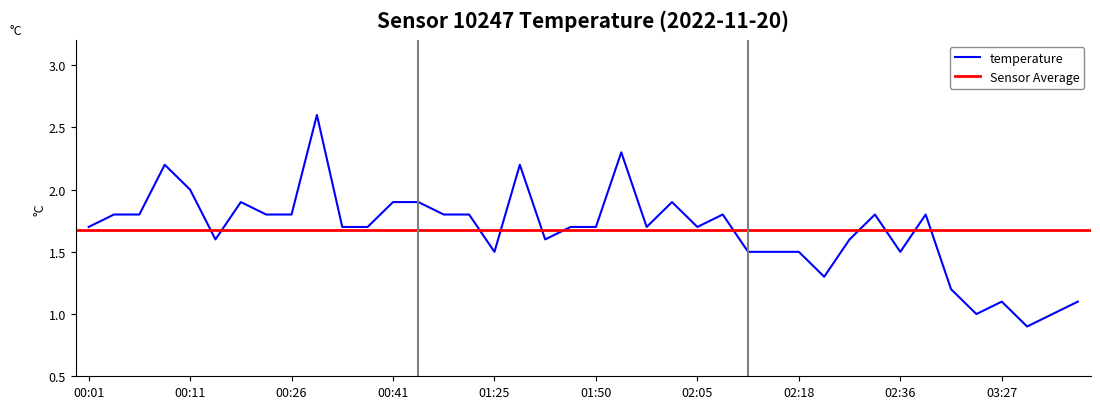

Is this an area chart (filled region under the line)?

No